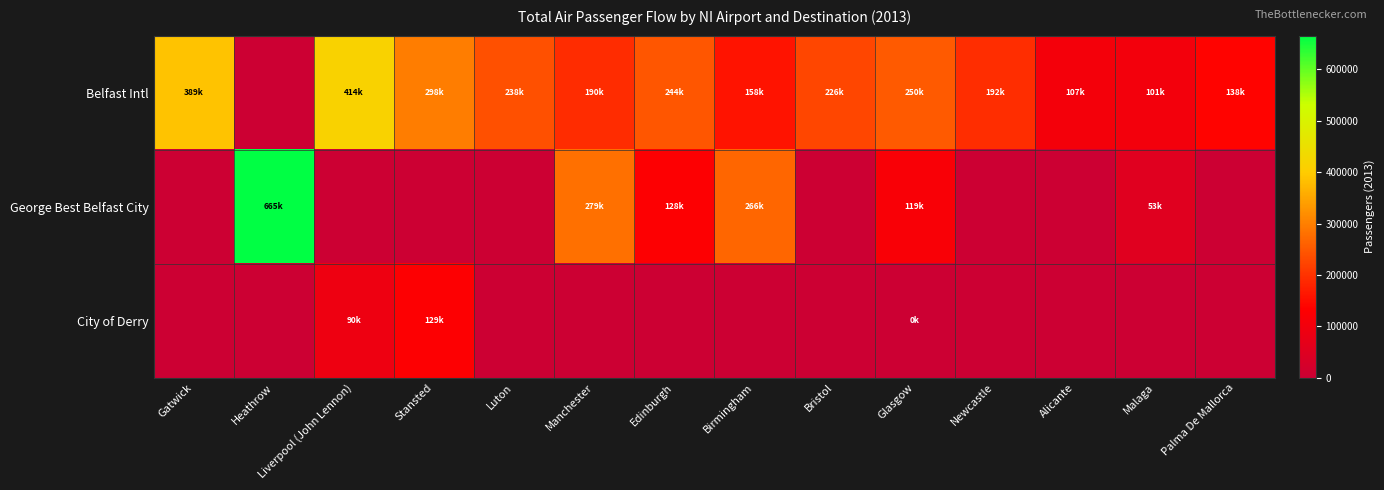

List the series in order of their overall mean, highest first.

Belfast Intl, George Best Belfast City, City of Derry